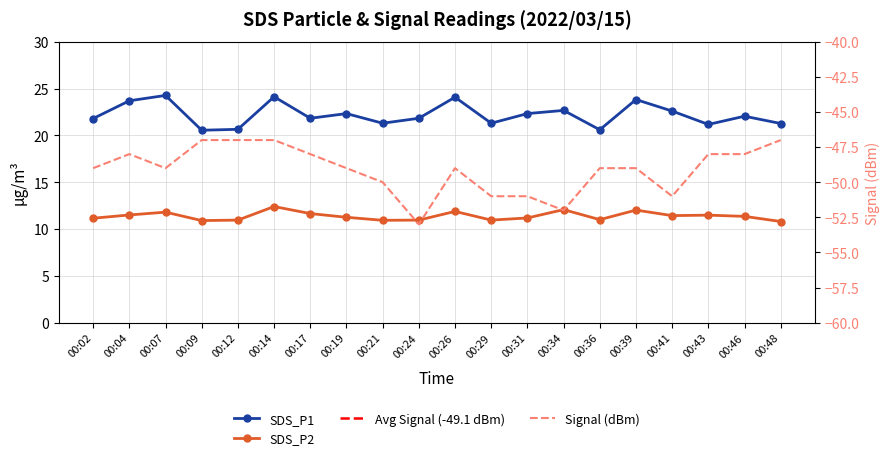

What is the spread (max minus min) of values at 00:21?

10.4